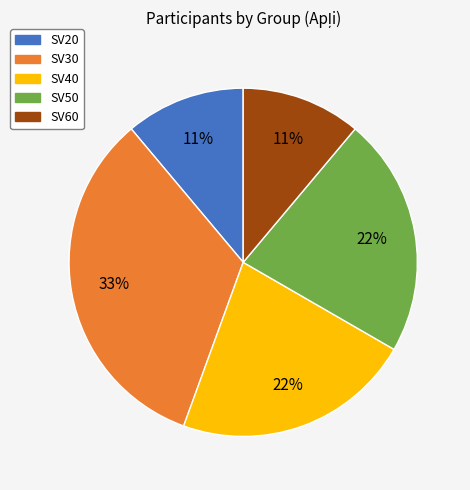

To the nearest percent, what portion does SV40 represent?

22%